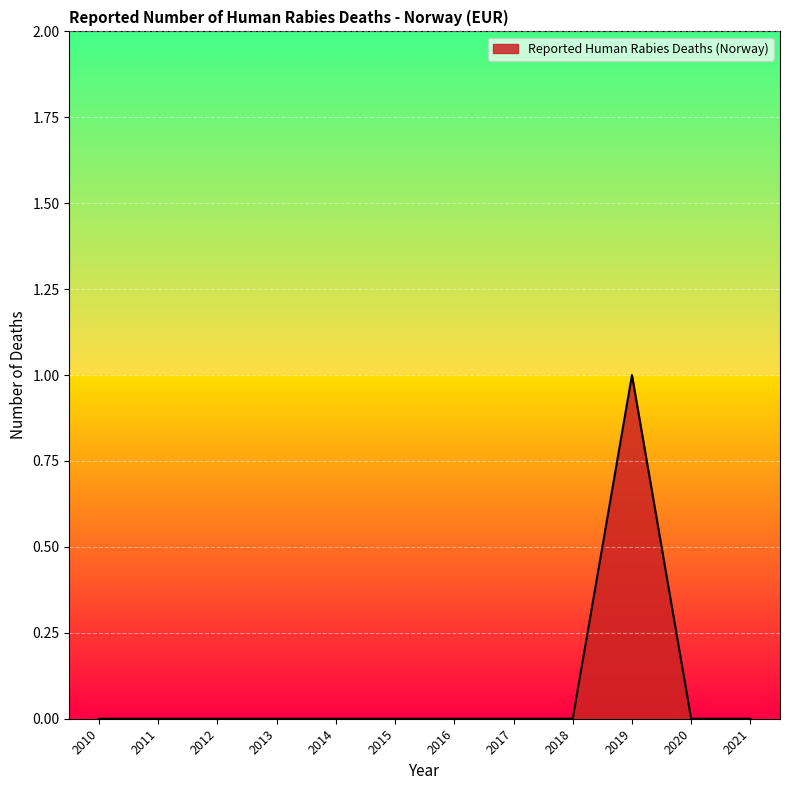

Does the chart have visible grid lines?

Yes